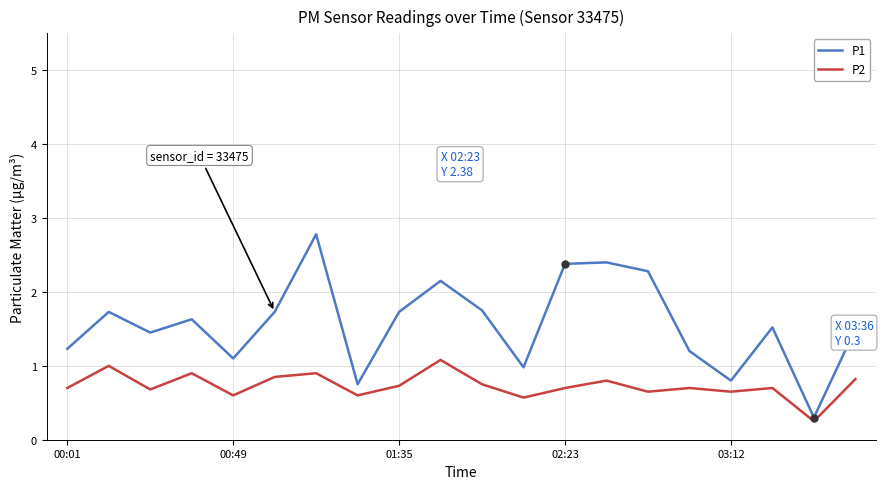

Rank the series by their maximum value, from lowest to highest.

P2, P1